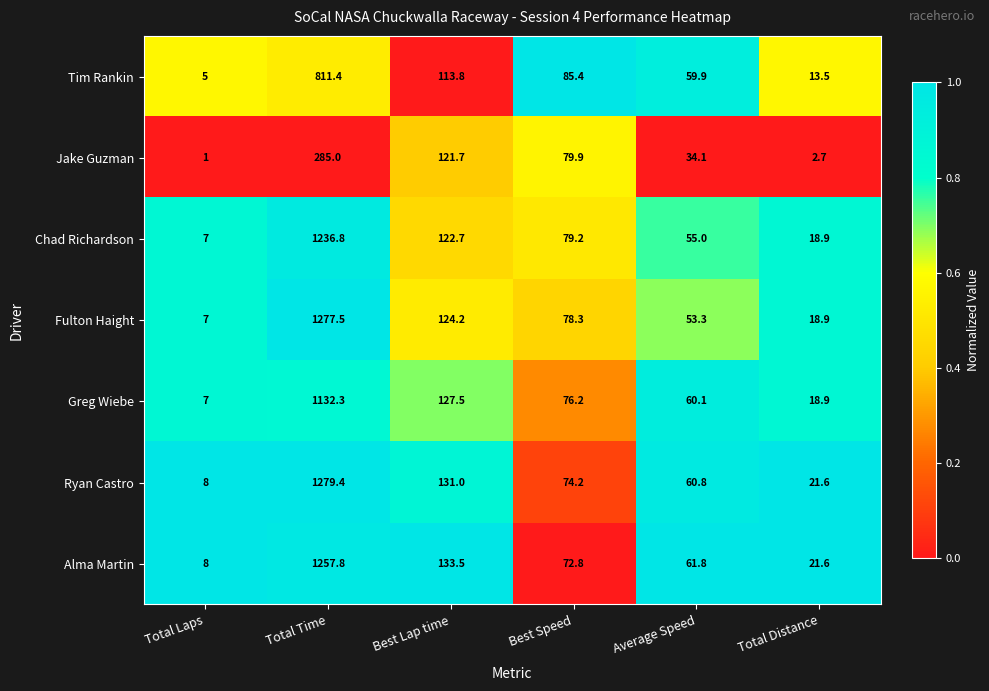

Is the value of Ryan Castro at Best Speed greater than the value of Fulton Haight at Total Time?

No